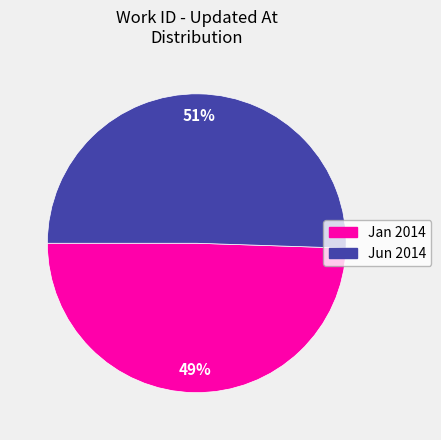

To the nearest percent, what is the average slice percentage?

50%